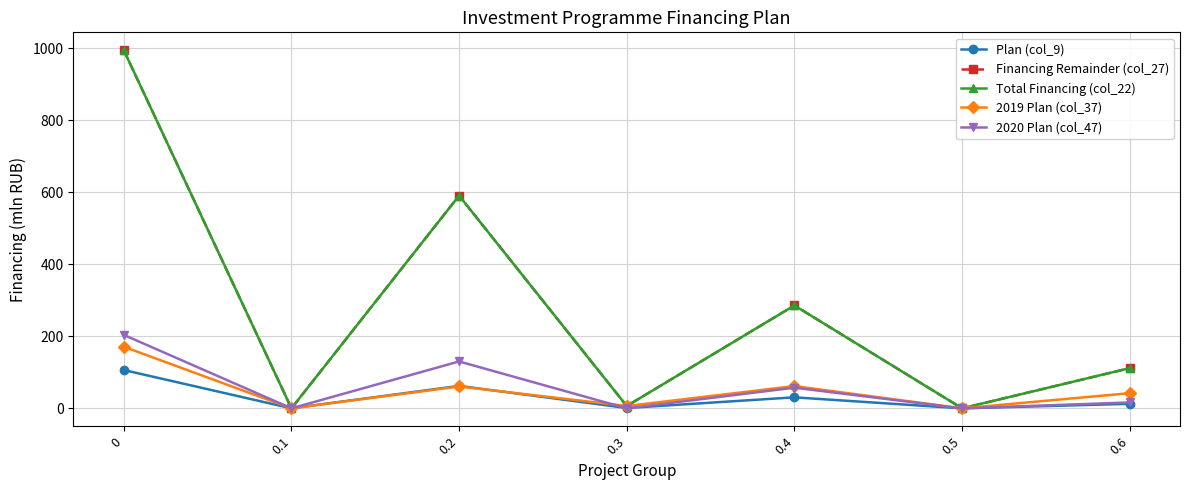

Does the chart have visible grid lines?

Yes